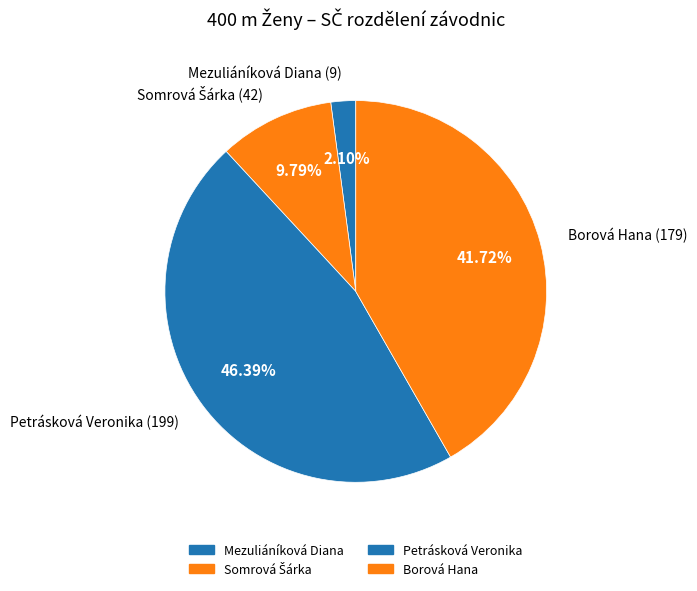

Which category has the smallest portion of the pie?

Mezuliáníková Diana